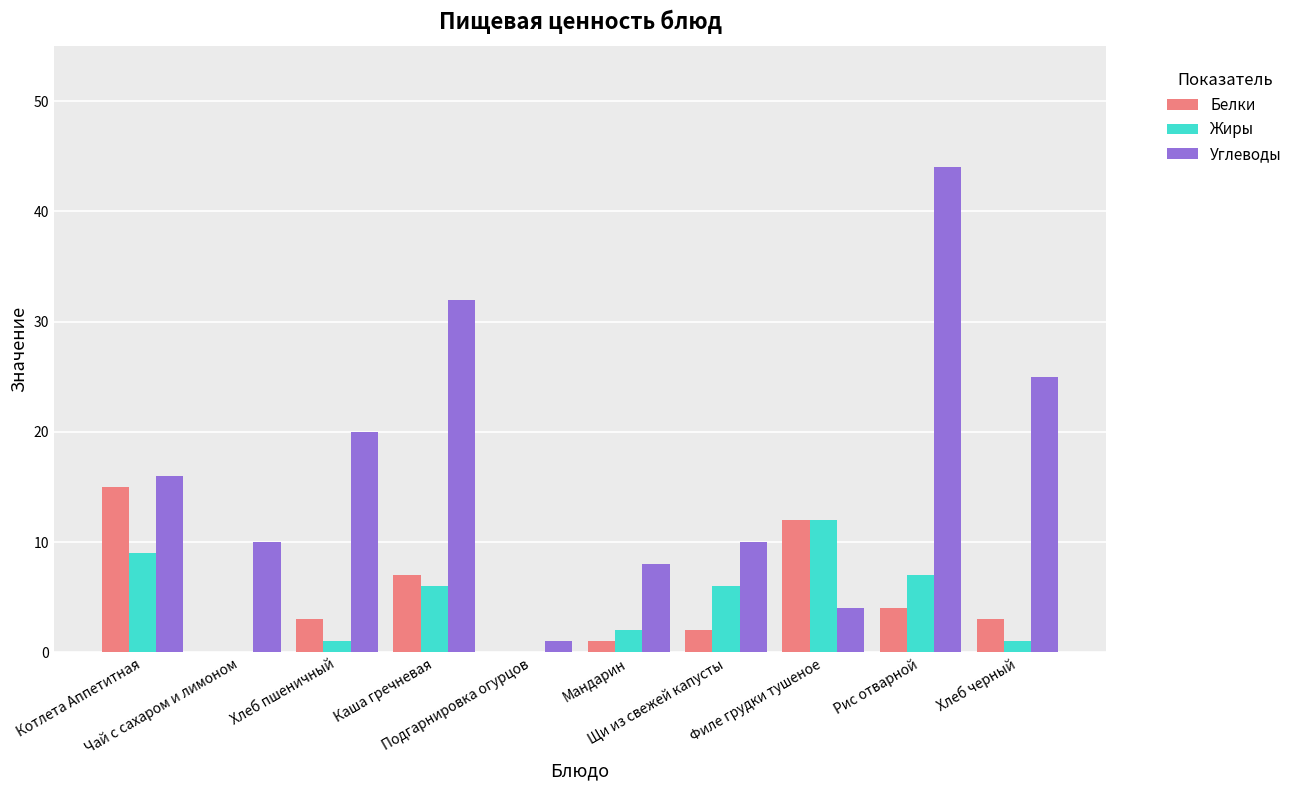

What is the maximum value shown in the chart?

44